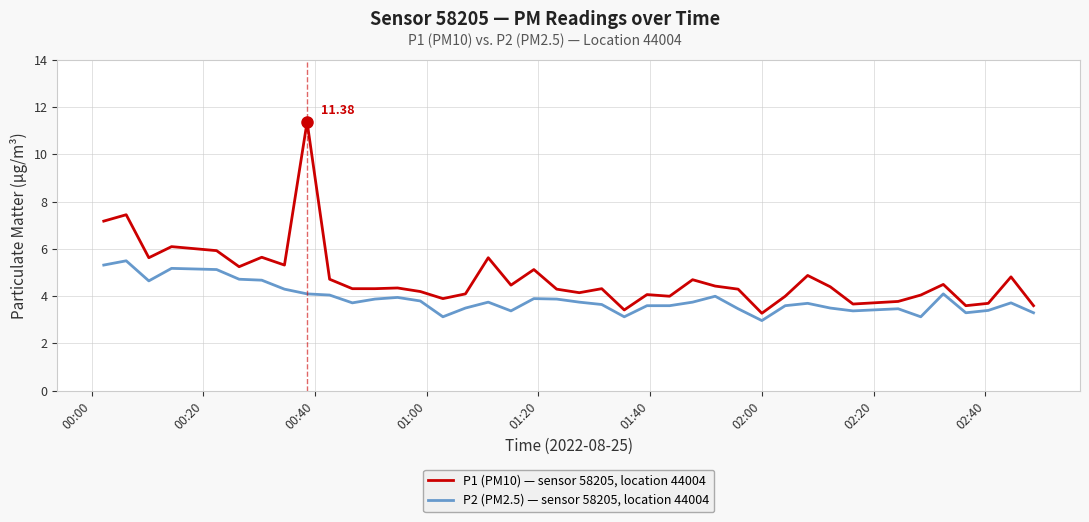

Which series has the largest total across all categories?

P1 (PM10) — sensor 58205, location 44004